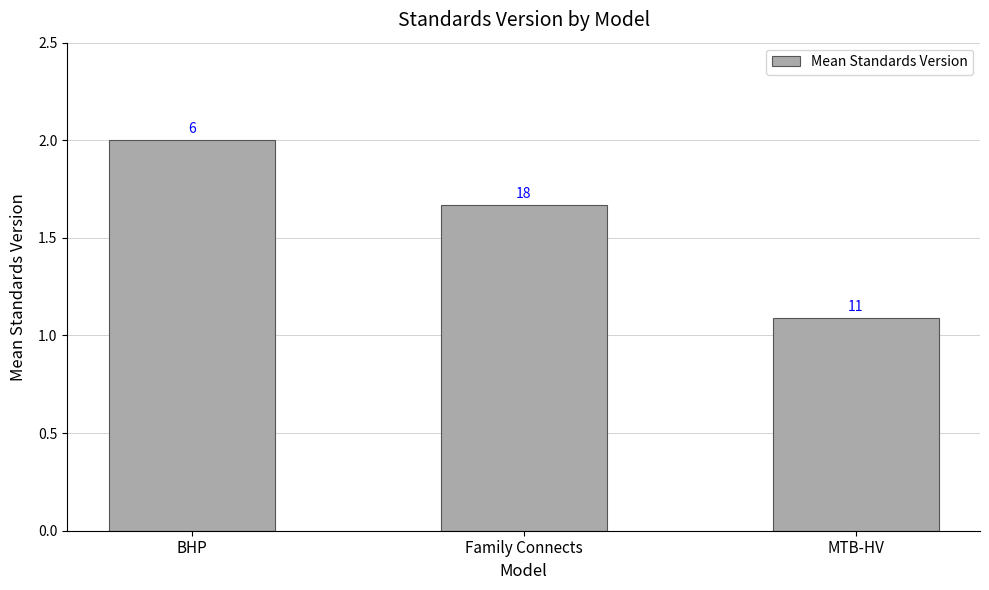

What value does the data have at BHP?

2.0